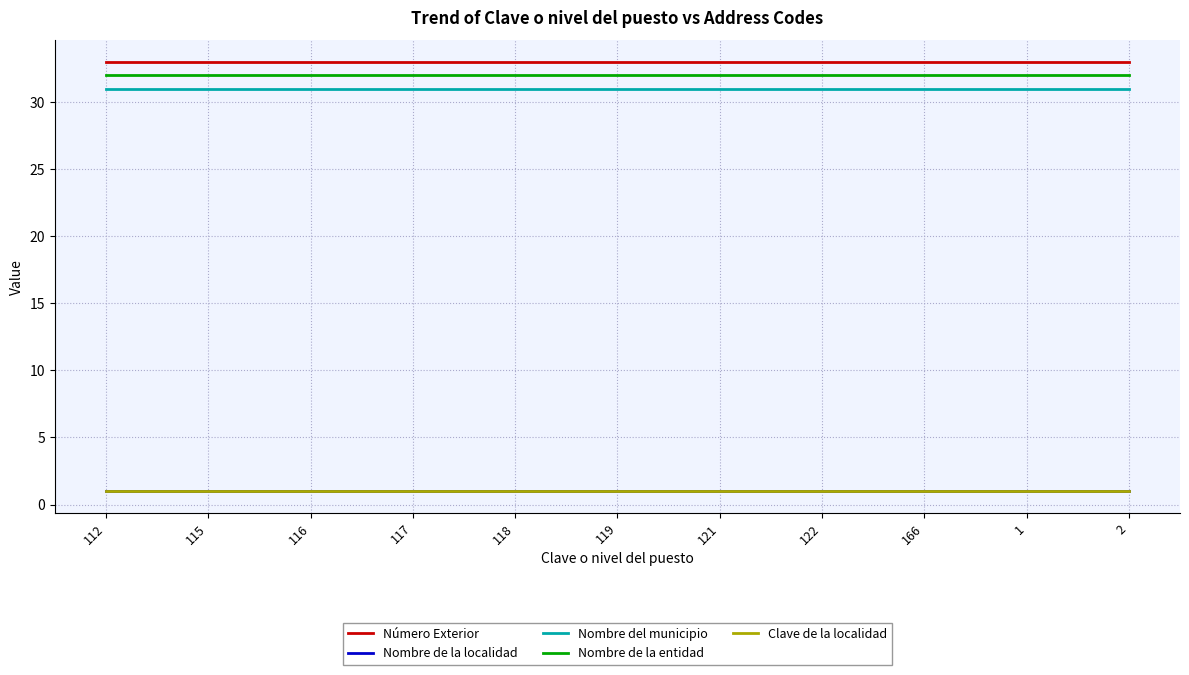

Is this an area chart (filled region under the line)?

No